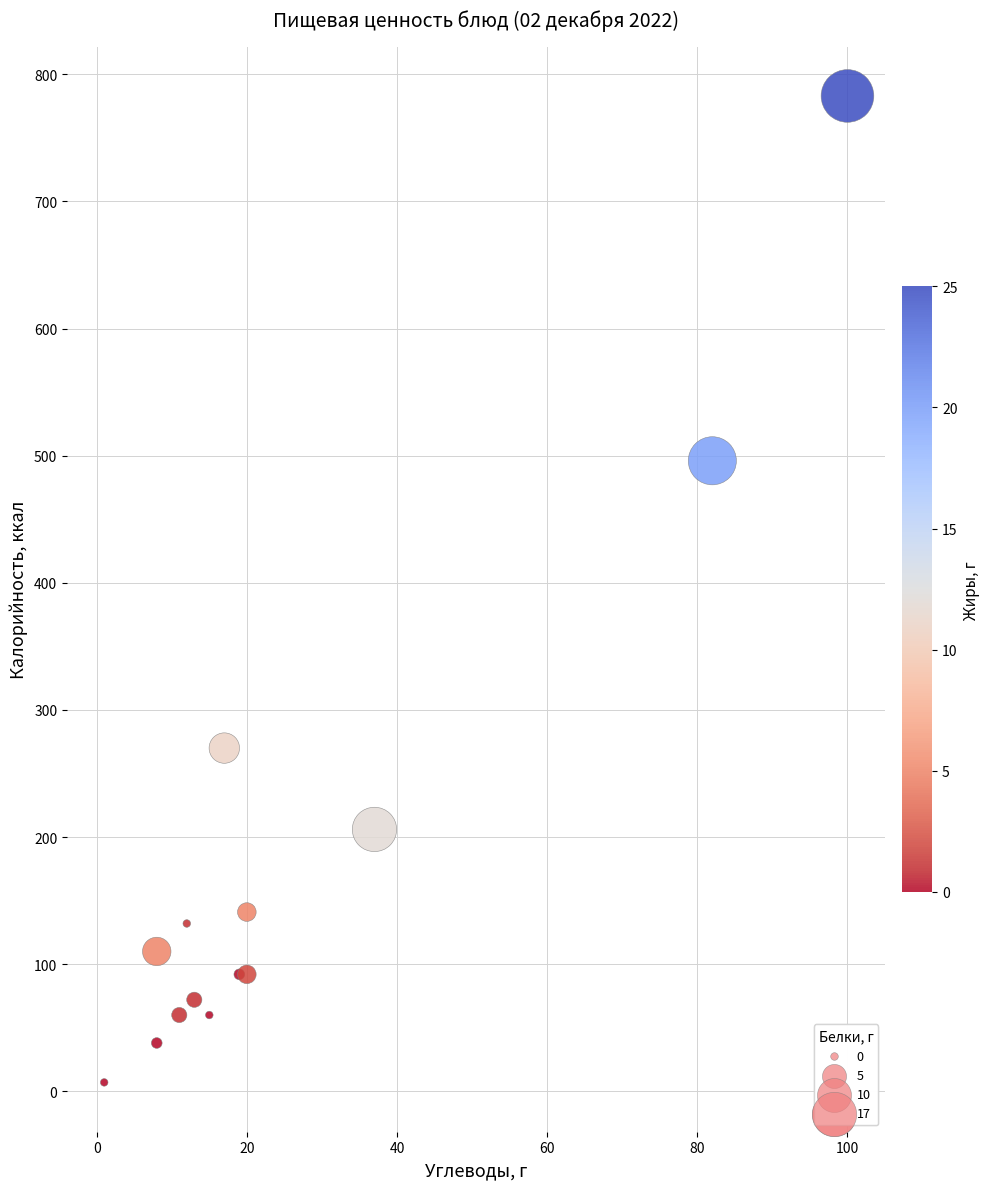

What Y value in the scatter plot is closest to 395?

496